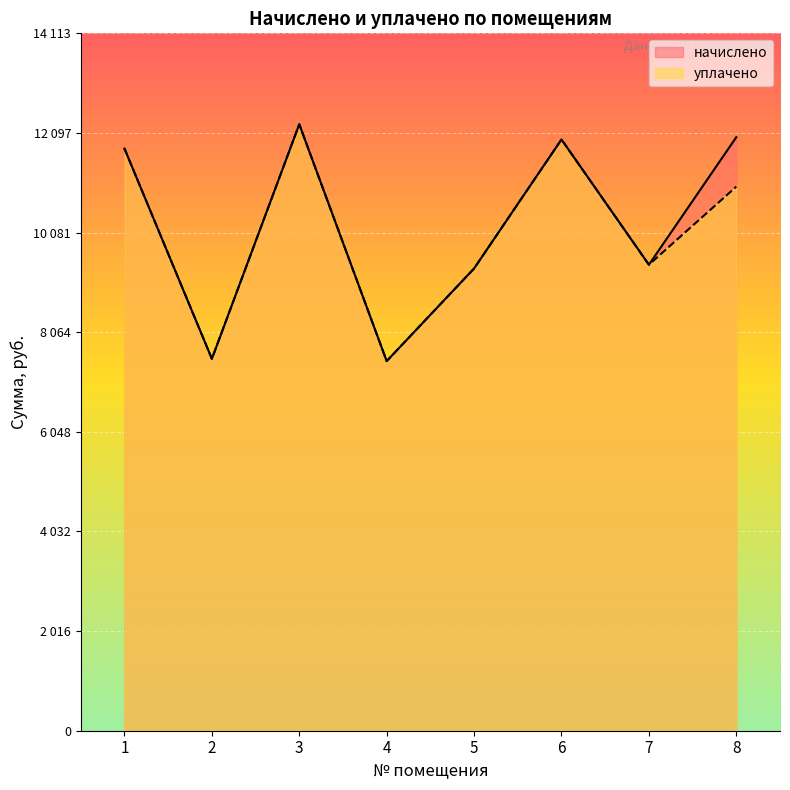

True or false: начислено has a value of 11965.3 at 6.

True